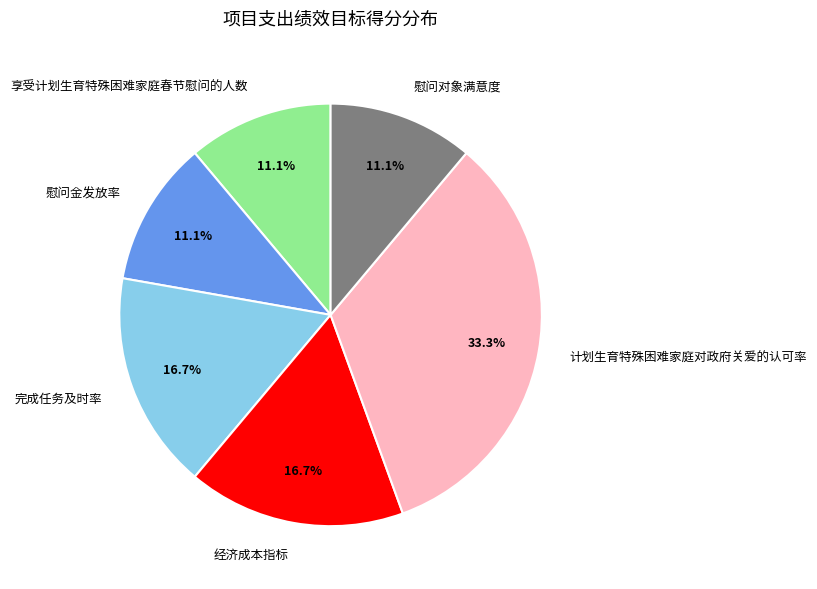

Is it true that 慰问金发放率 is 25% of the pie?

False